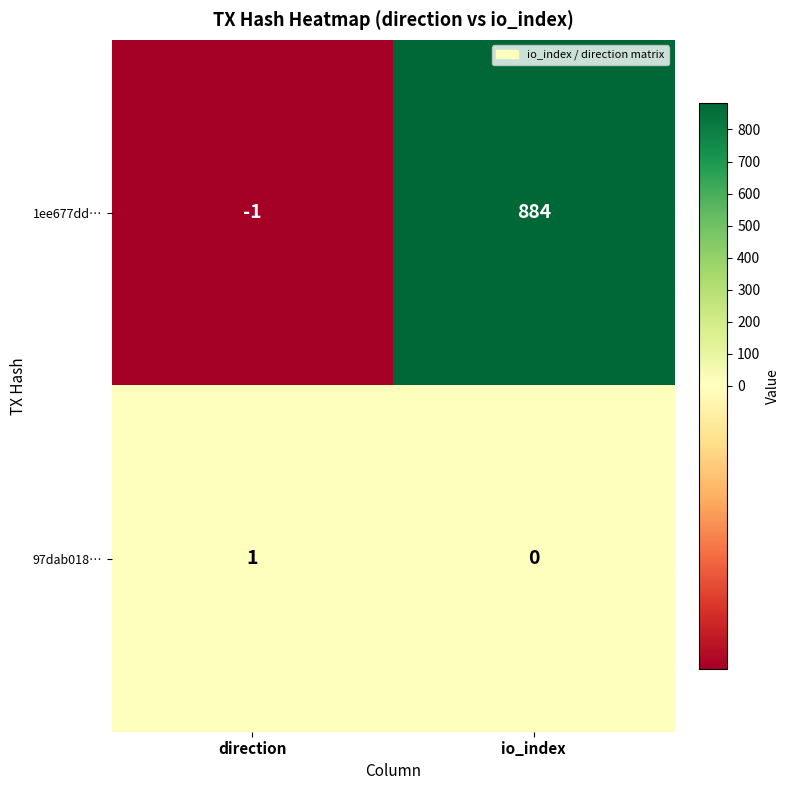

How many values in 1ee677dd… are above zero?

1